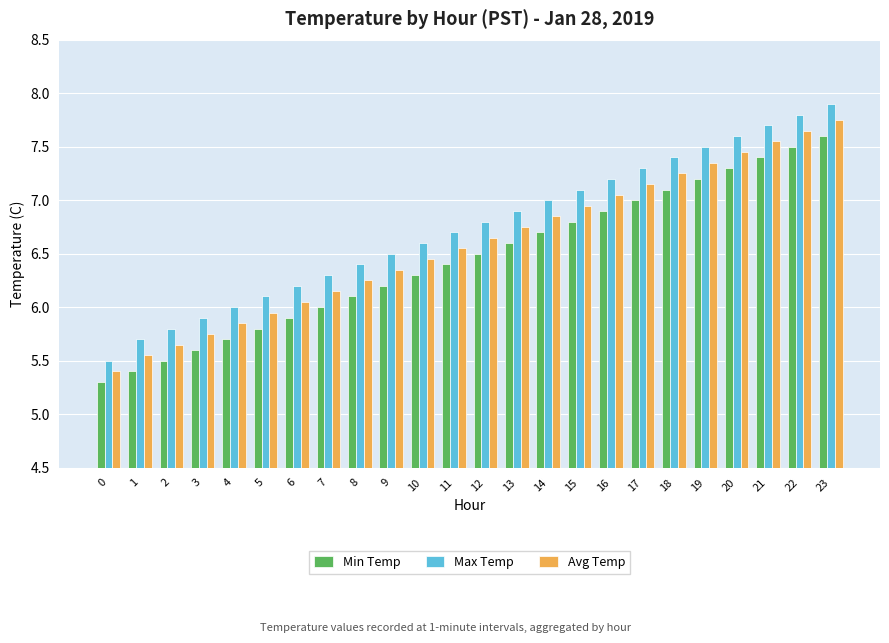

At which label does Max Temp reach its peak?

23